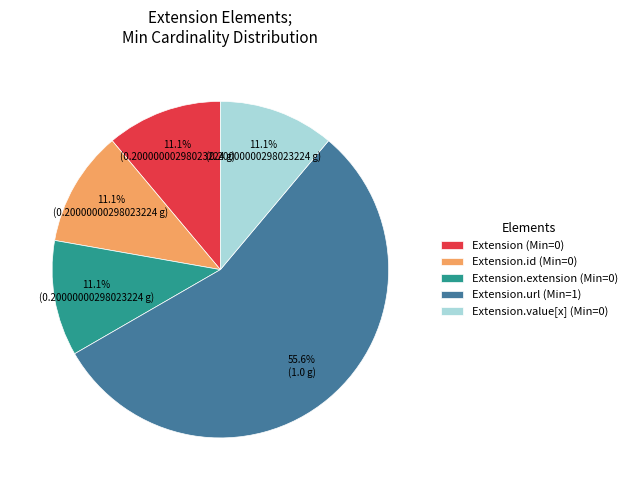

What is the total percentage of Extension.url (Min=1) and Extension.extension (Min=0)?

66.7%